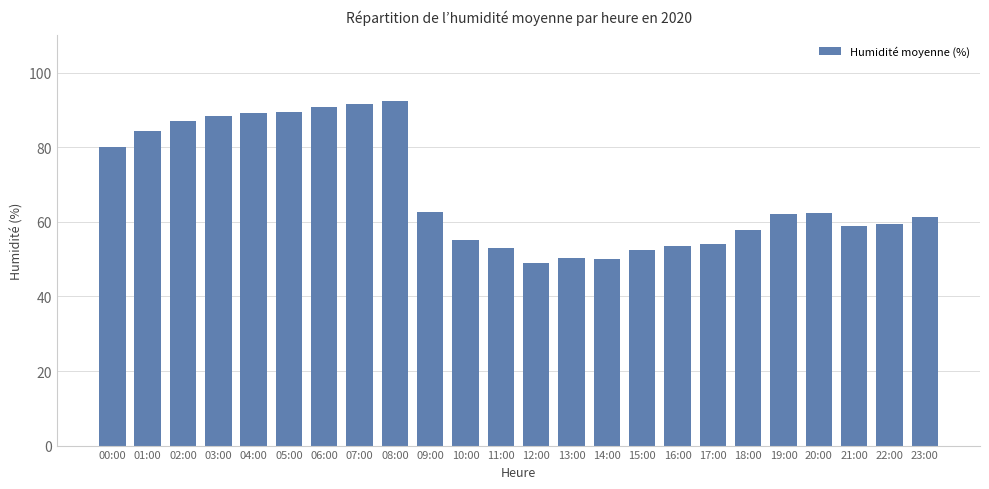

Which category has the lowest value across all series?

12:00